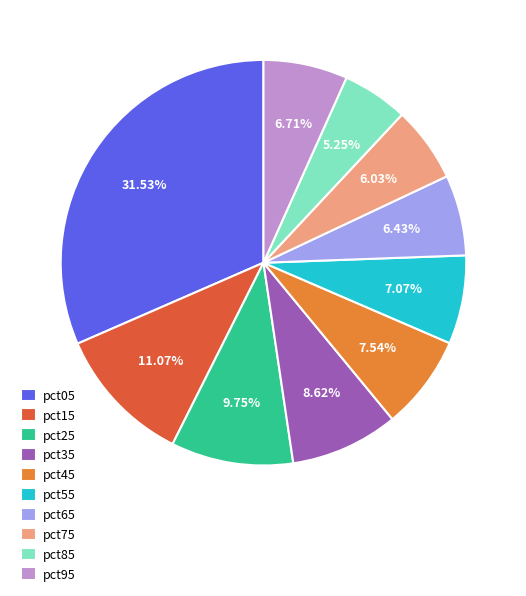

How many segments does this pie chart have?

10